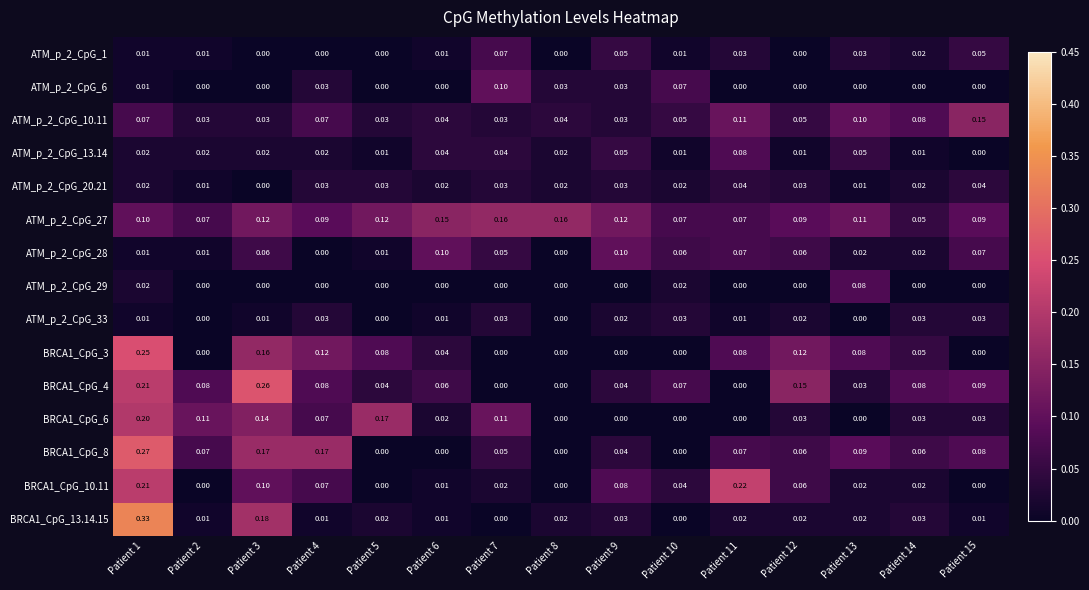

Is the value of BRCA1_CpG_8 at Patient 14 greater than the value of ATM_p_2_CpG_1 at Patient 12?

Yes